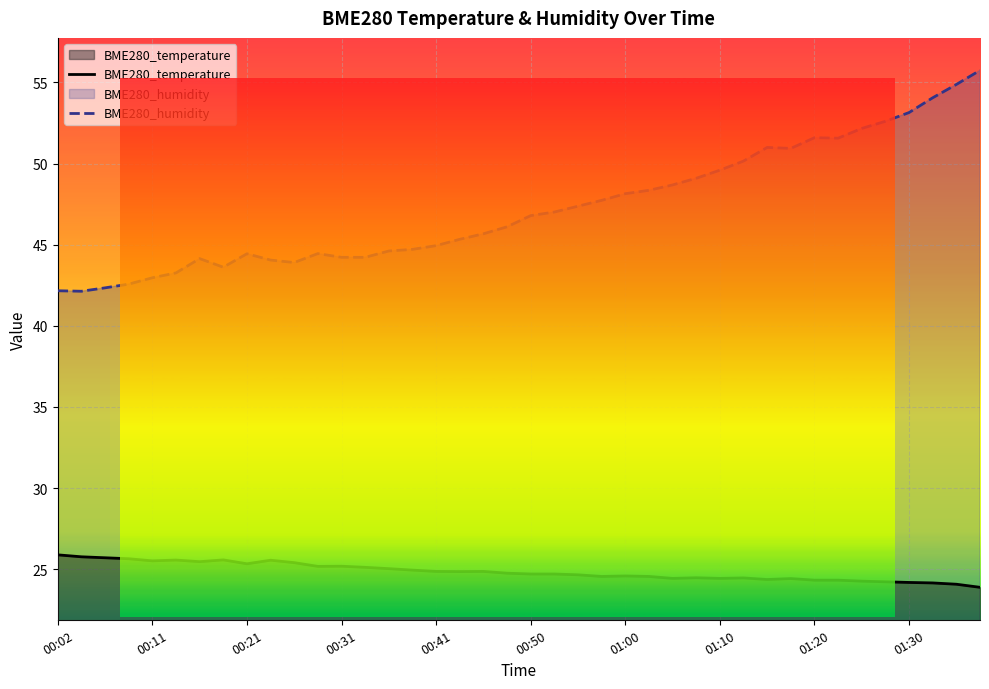

The BME280_humidity series shows 47.4 at 22. True or false?

True